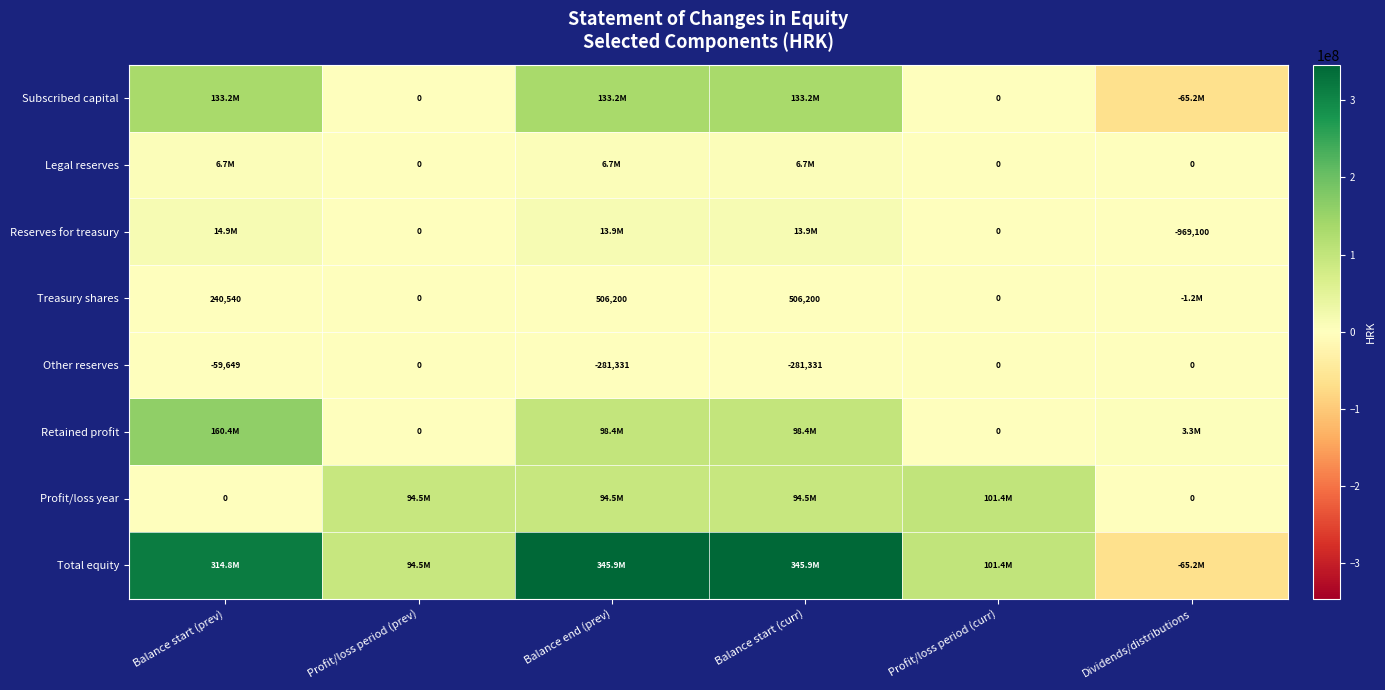

At which label is Other reserves closest to -140665?

Balance start (prev)